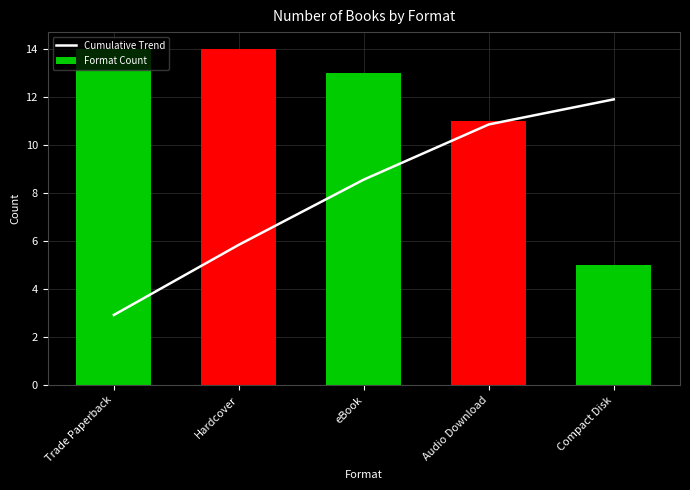

Which series changed the most between Trade Paperback and Compact Disk?

Format Count